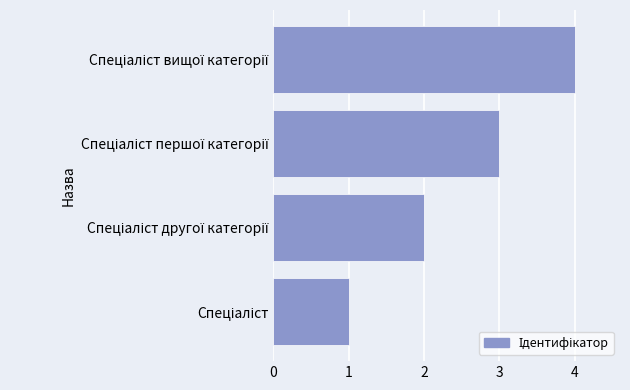

What is the greatest value displayed?

4